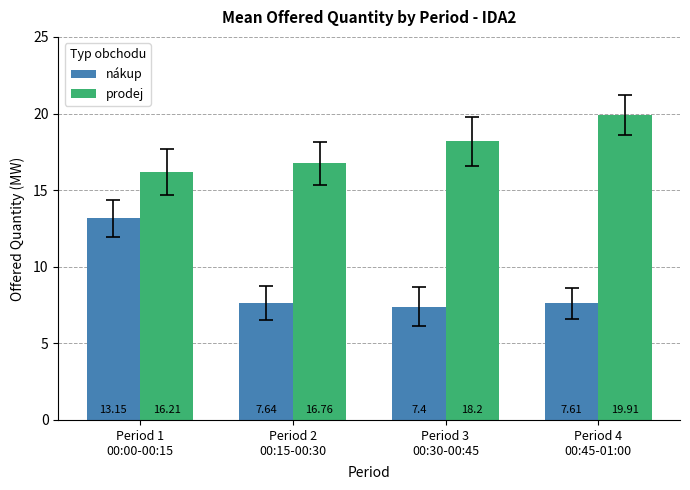

Read the prodej value at Period 3
00:30-00:45.

18.2